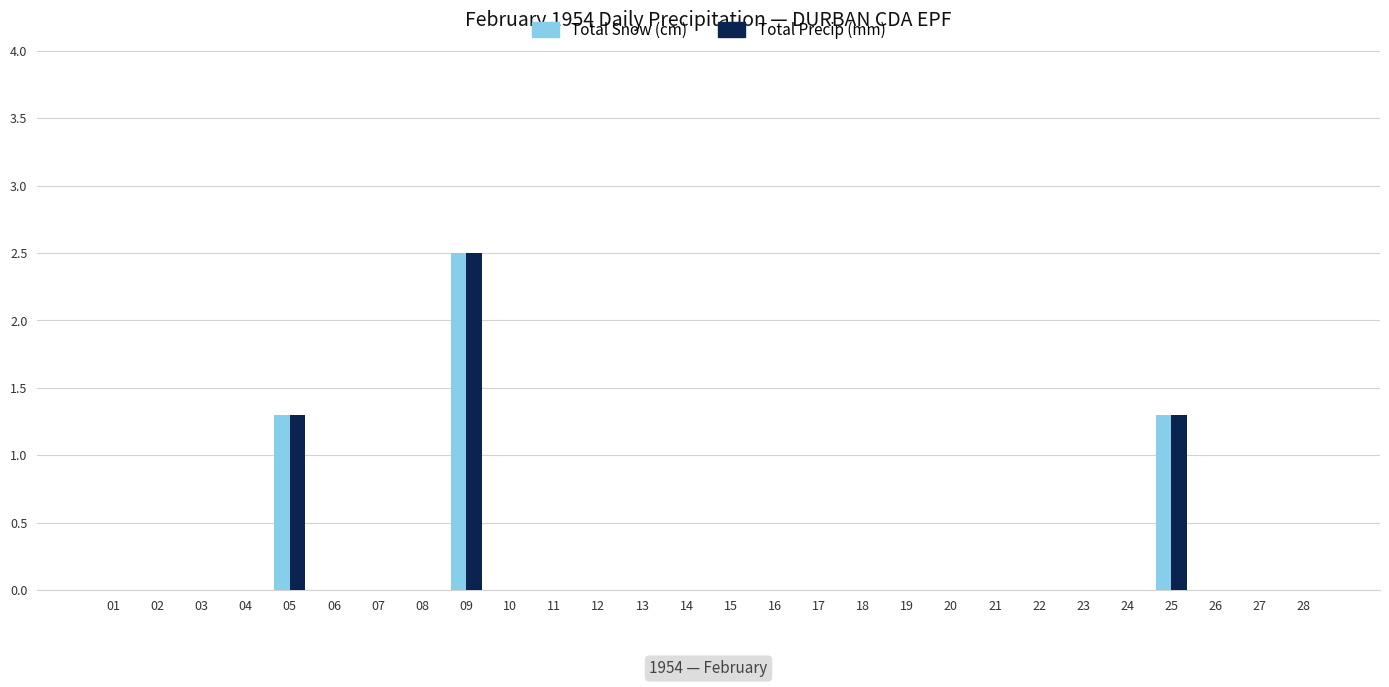

Is it true that Total Precip (mm) equals 0.0 at 04?

True